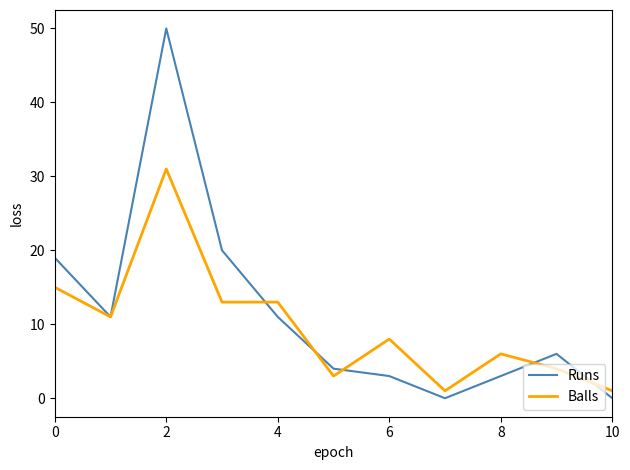

What is the greatest value displayed?

50